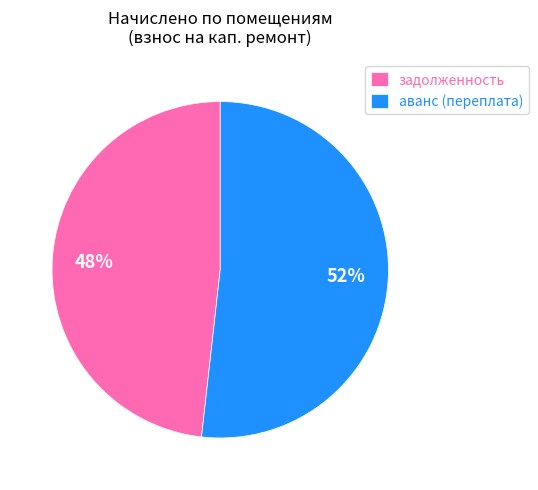

To the nearest percent, what is the difference between the largest and smallest slice percentages?

4%